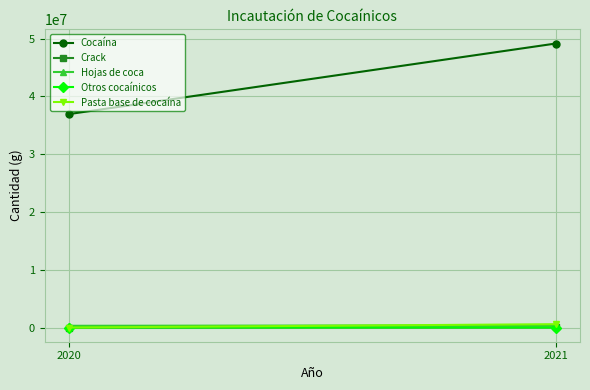

Reading right to left, transcribe all the data shown in this chart.

Cocaína: 49159178	36948142
Crack: 21011	478
Hojas de coca: 382103	300704
Otros cocaínicos: 1744	1240
Pasta base de cocaína: 577802	657